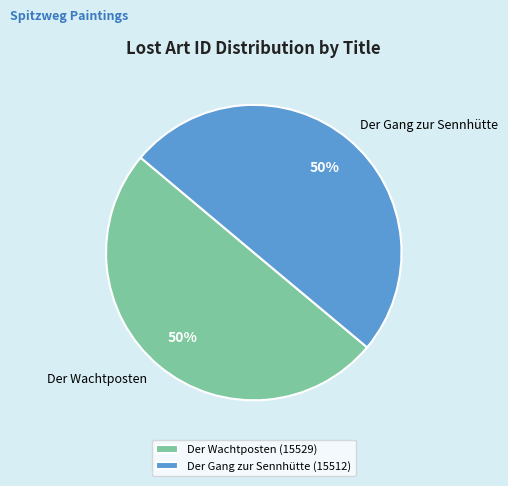

Is it true that Der Gang zur Sennhütte is 38% of the pie?

False